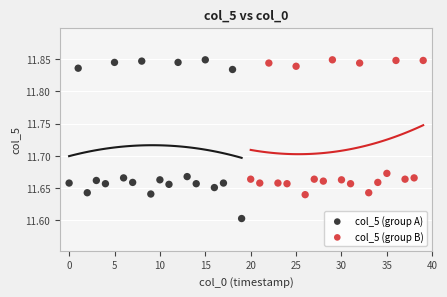

Which series has the largest Y range (max minus min)?

col_5 (group A)